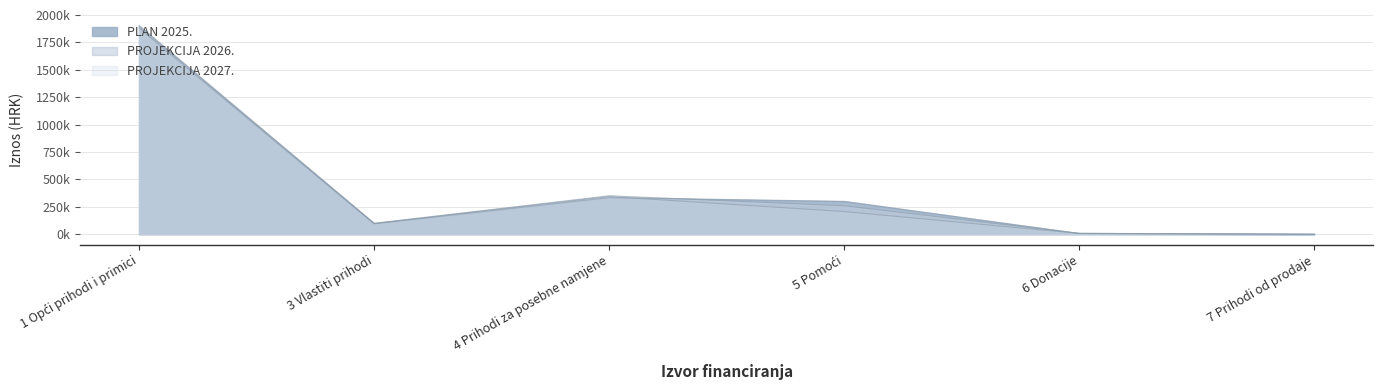

At which label does PROJEKCIJA 2026. reach its peak?

1 Opći prihodi i primici